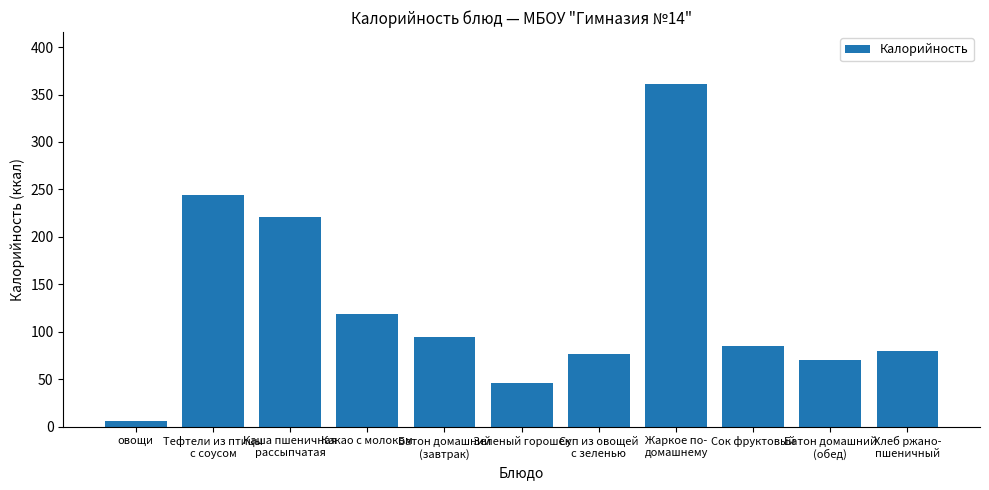

What is the change in value from Жаркое по-
домашнему to Батон домашний
(обед)?

-291.1